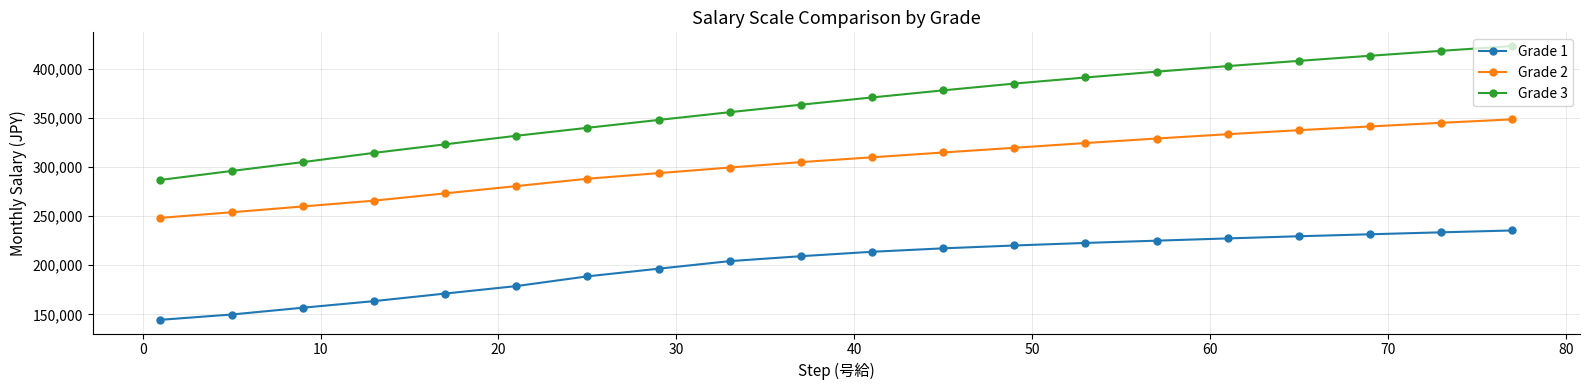

What is the sum of all Grade 1 values?

4019200